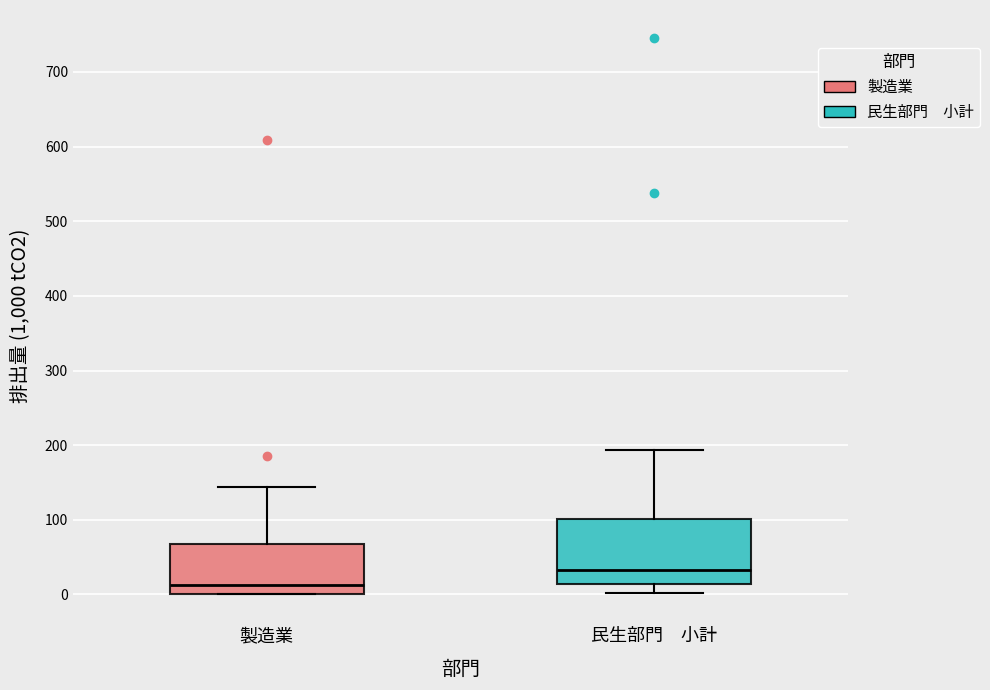

Which box has the lowest median line?

製造業